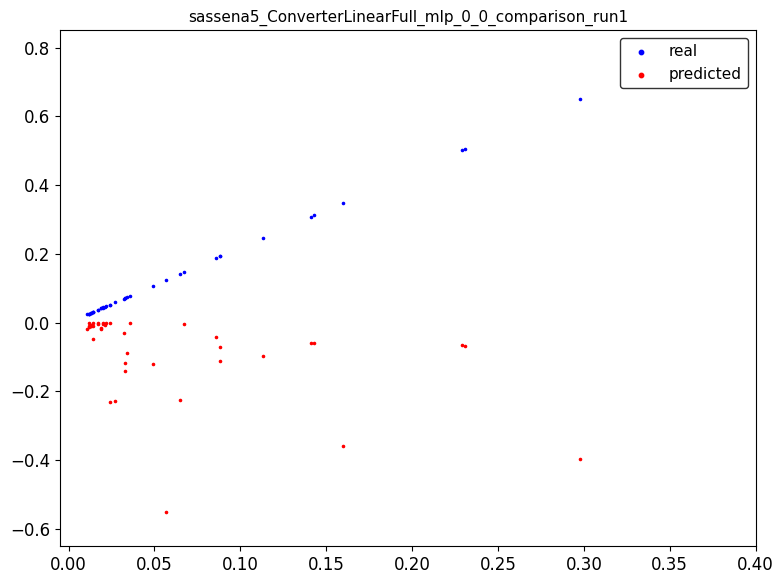

What are all the series names shown in the legend?

real, predicted